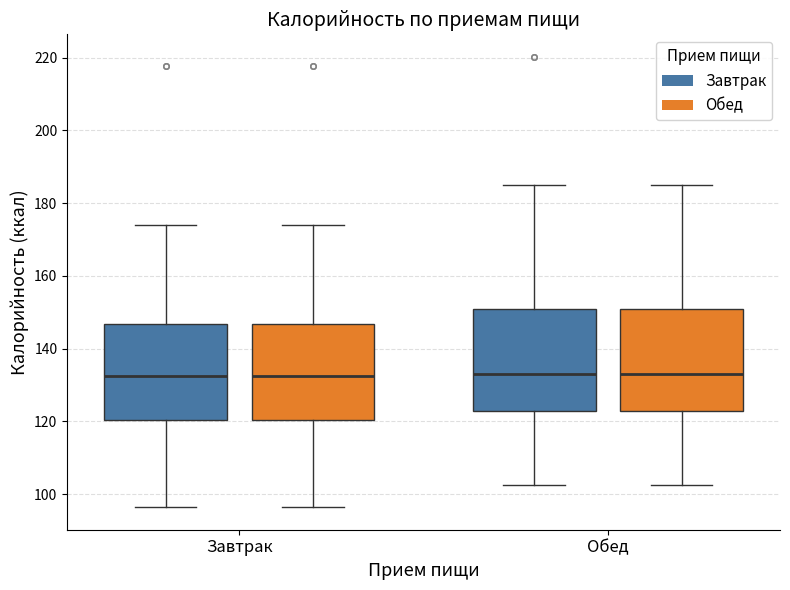

Reading left to right, read every box against the y-axis: the position of its median line, the range the box covers, and the ends of its whiskers. The values are not printed on the chart, so give them approximately, as read against the axis.

Завтрак (Завтрак): median 132, box 120 to 146, whiskers 96 to 174
Завтрак (Обед): median 132, box 120 to 146, whiskers 96 to 174
Обед (Завтрак): median 132, box 122 to 150, whiskers 102 to 184
Обед (Обед): median 132, box 122 to 150, whiskers 102 to 184